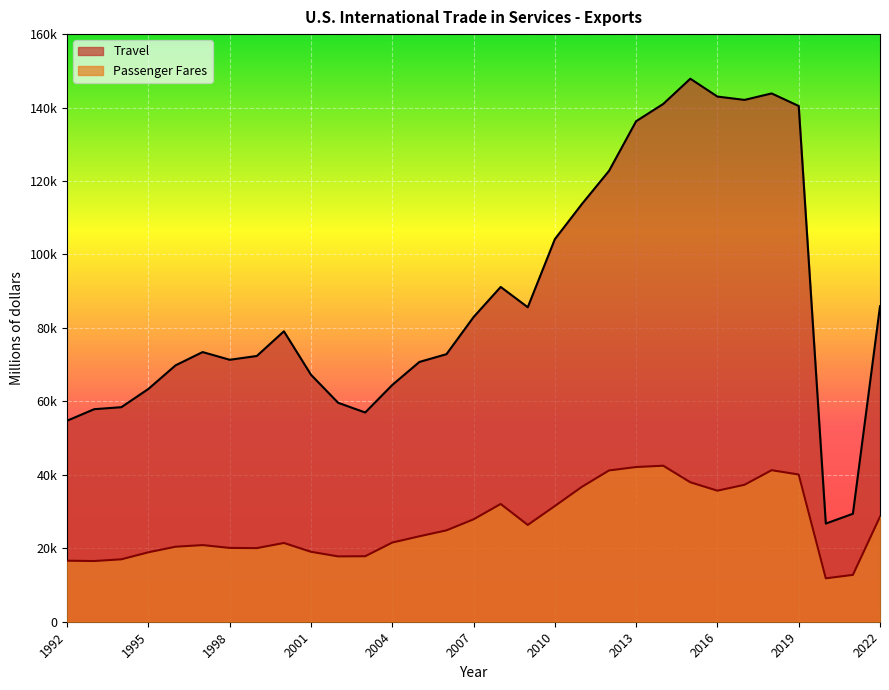

Is the value of Travel at 2010 greater than the value of Passenger Fares at 2013?

Yes